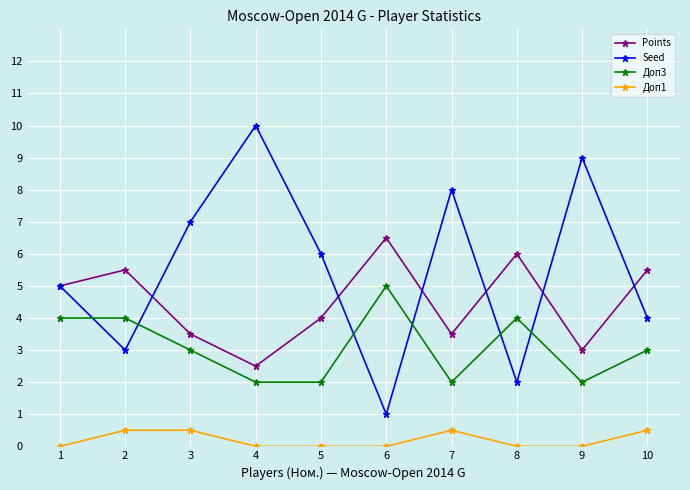

Reading right to left, transcribe all the data shown in this chart.

Points: 5.5	3.0	6.0	3.5	6.5	4.0	2.5	3.5	5.5	5.0
Seed: 4.0	9.0	2.0	8.0	1.0	6.0	10.0	7.0	3.0	5.0
Доп3: 3.0	2.0	4.0	2.0	5.0	2.0	2.0	3.0	4.0	4.0
Доп1: 0.5	0.0	0.0	0.5	0.0	0.0	0.0	0.5	0.5	0.0